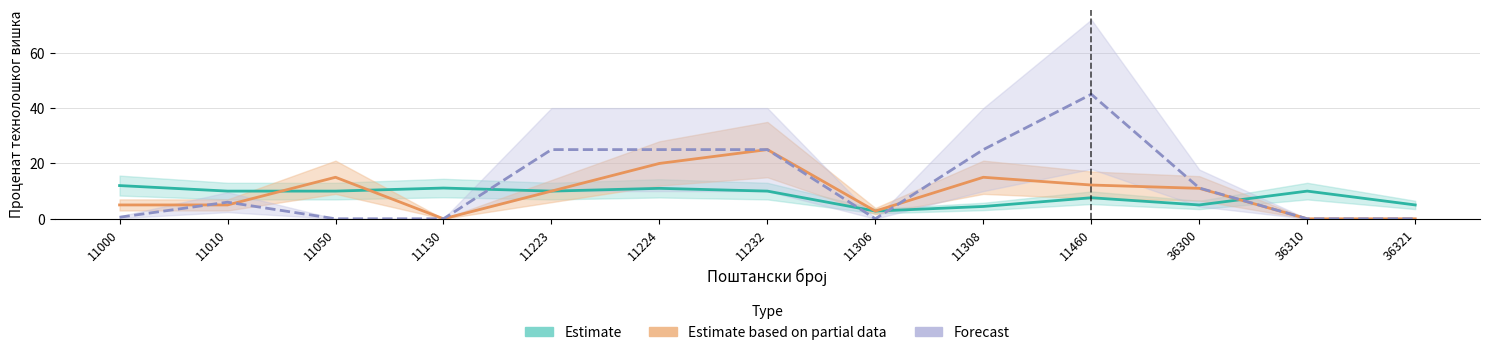

At which label is Forecast closest to 22?

11223